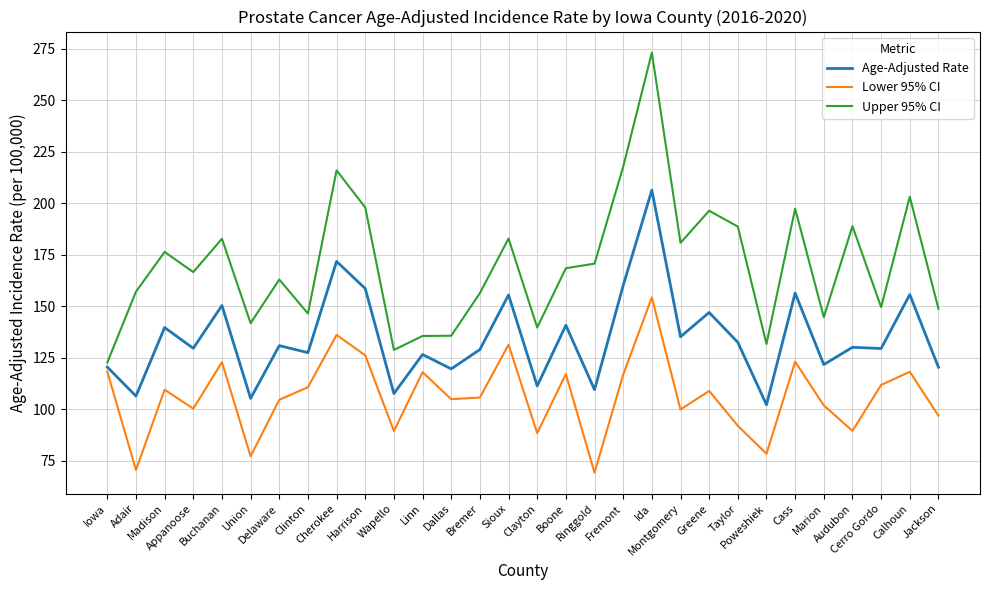

Which series has the widest spread of values?

Upper 95% CI